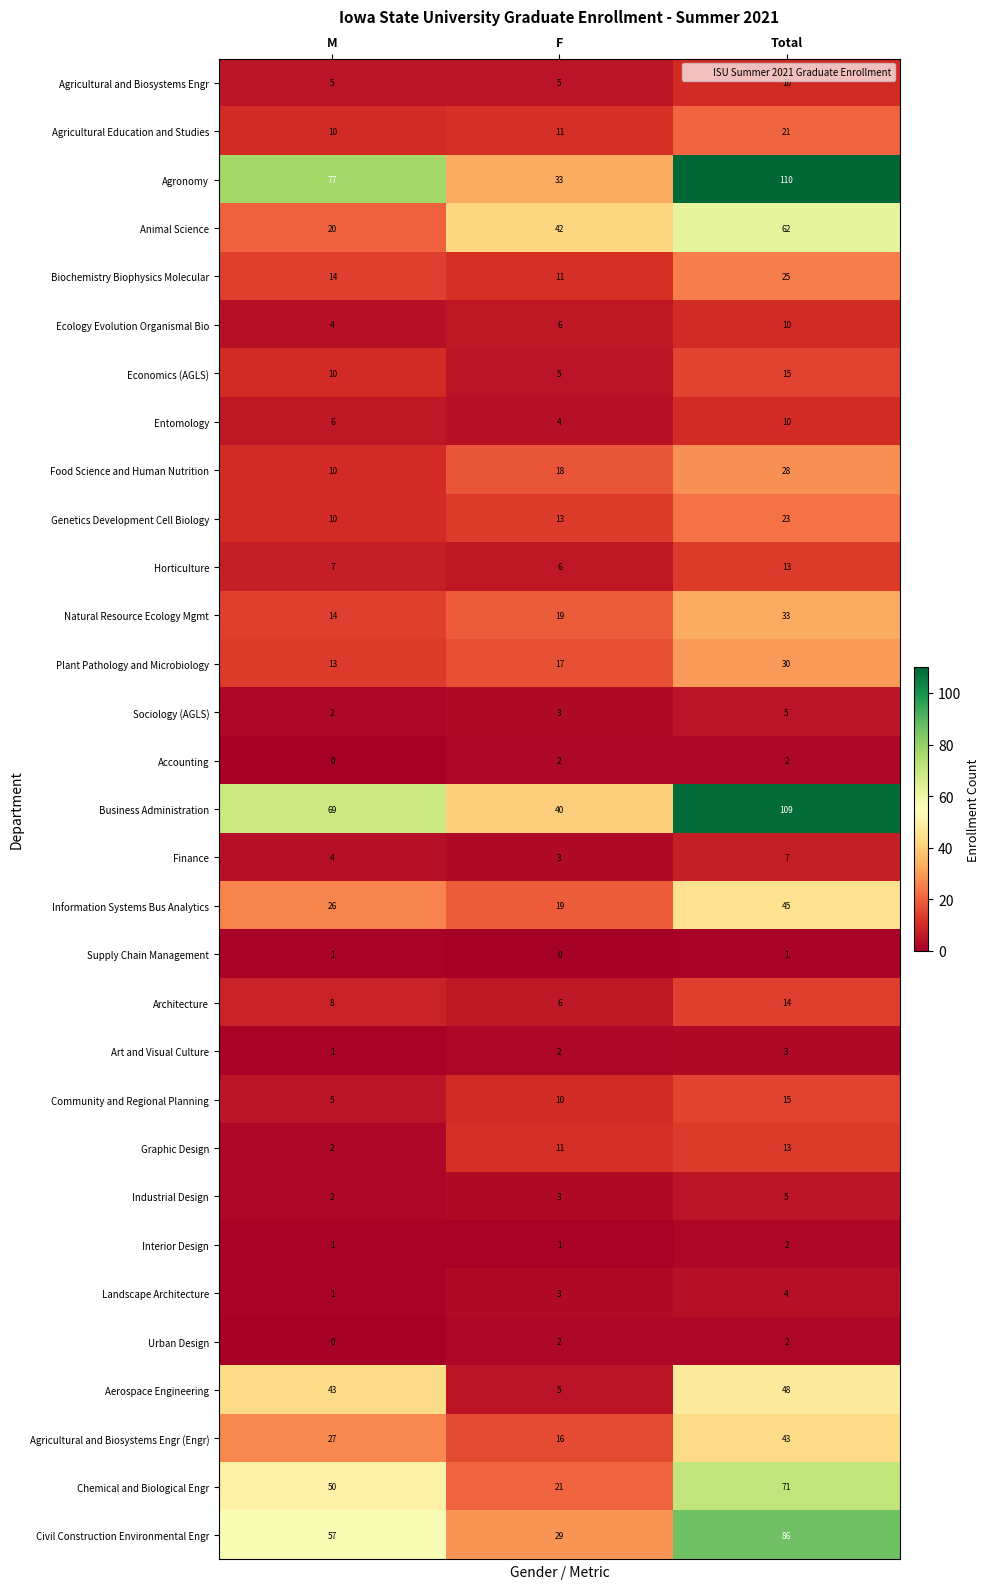

Rank the categories by Finance value from highest to lowest.

Total, M, F